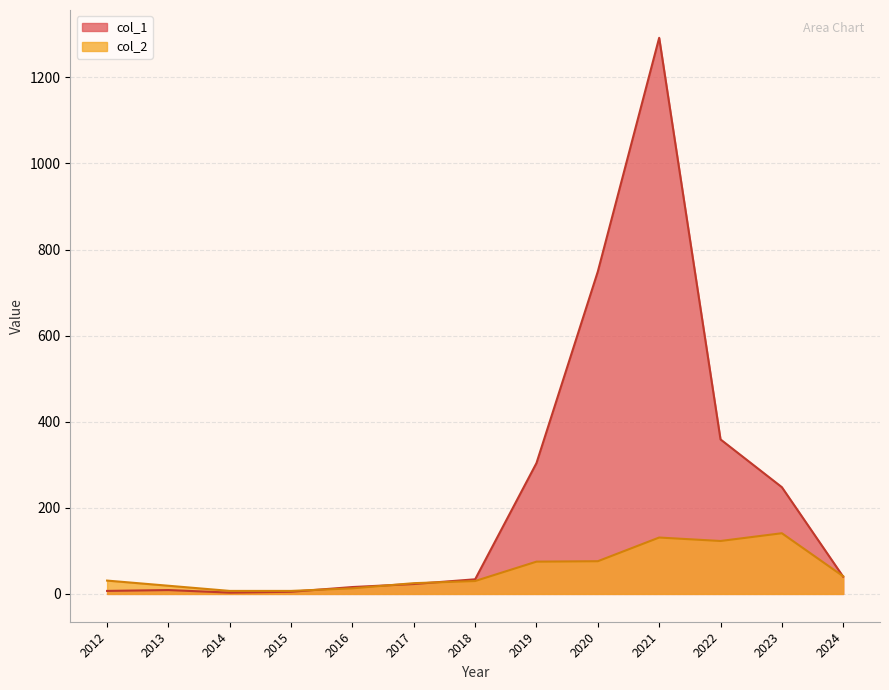

True or false: col_2 has a value of 77 at 2022.

False